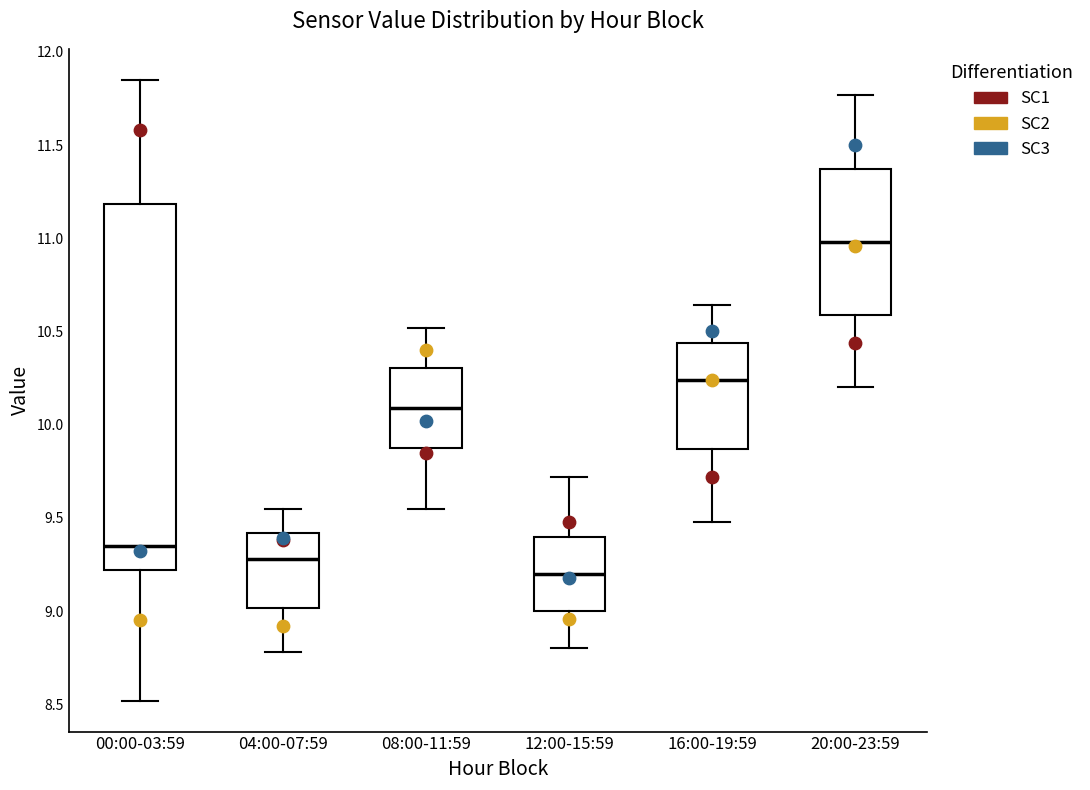

Reading left to right, transcribe this box plot: for each box, give where its median line is, the range the box spans, and where its two whiskers end, as read against the y-axis. The values are not printed on the chart, so give them approximately, as read against the axis.

00:00-03:59: median 9.35, box 9.20 to 11.20, whiskers 8.50 to 11.85
04:00-07:59: median 9.30, box 9.00 to 9.40, whiskers 8.80 to 9.55
08:00-11:59: median 10.10, box 9.85 to 10.30, whiskers 9.55 to 10.50
12:00-15:59: median 9.20, box 9.00 to 9.40, whiskers 8.80 to 9.70
16:00-19:59: median 10.25, box 9.85 to 10.45, whiskers 9.50 to 10.65
20:00-23:59: median 11.00, box 10.60 to 11.35, whiskers 10.20 to 11.75